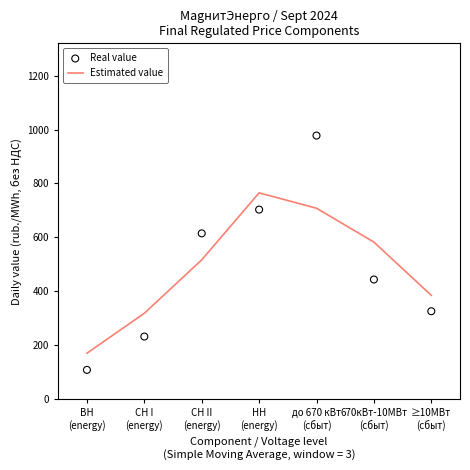

What are all the series names shown in the legend?

Estimated value, Real value